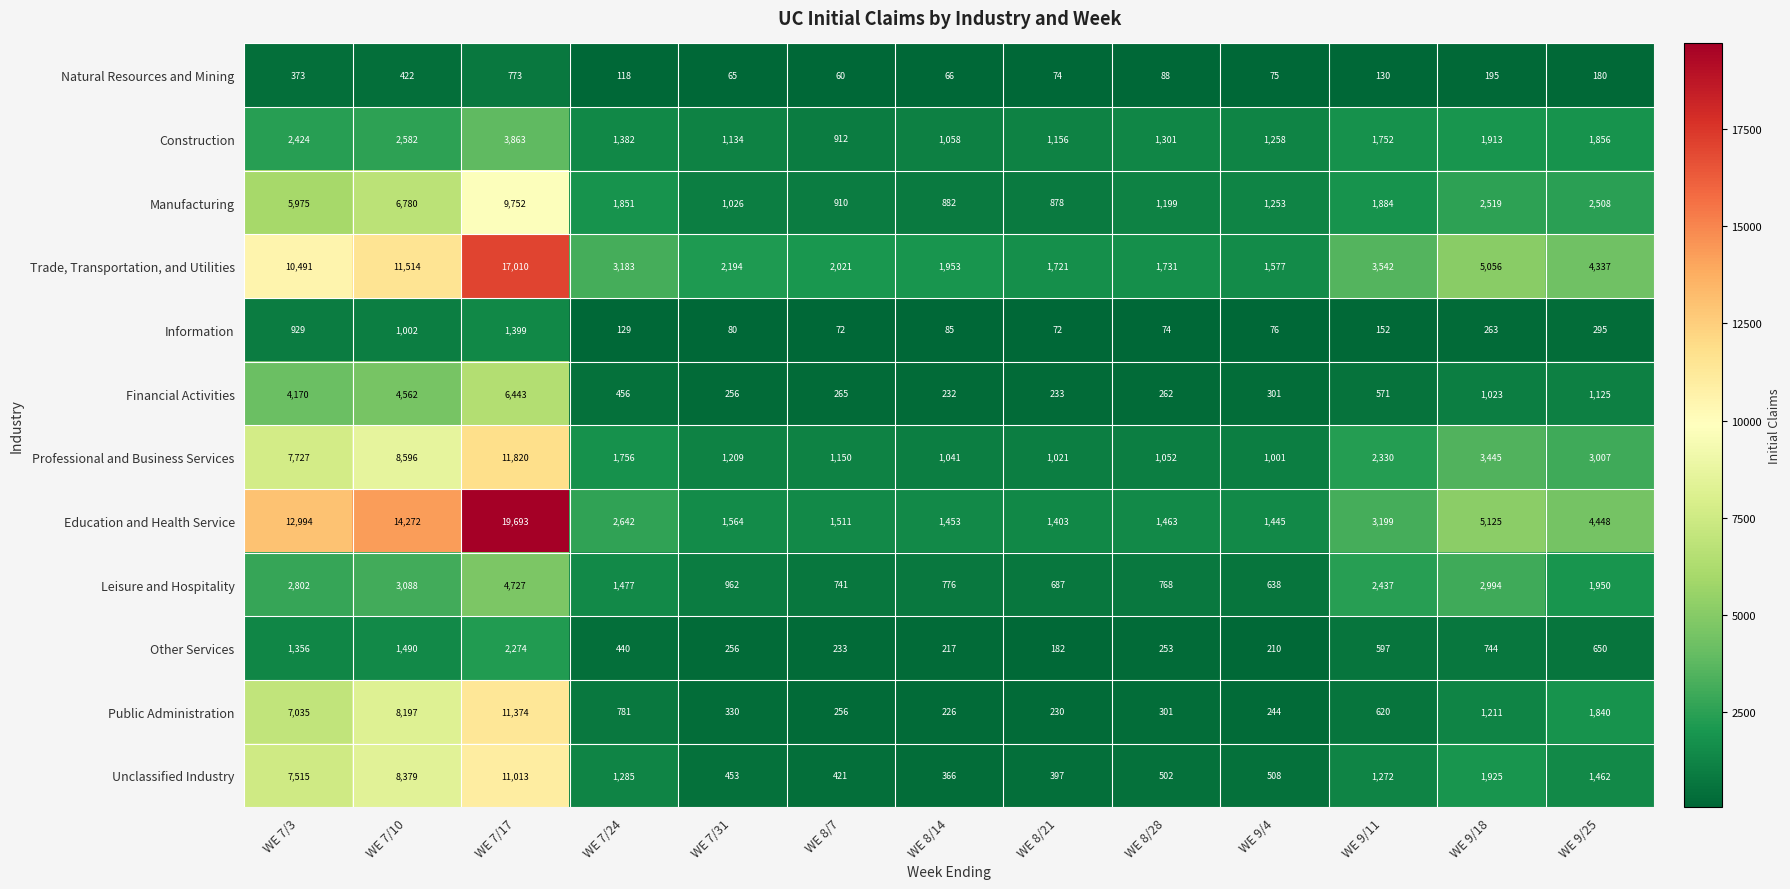

Is the value of Education and Health Service at WE 8/7 greater than the value of Construction at WE 9/18?

No